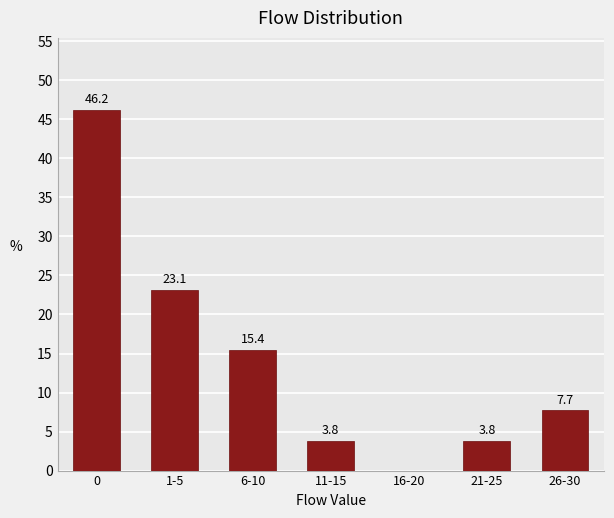

Reading right to left, extract all data points from this chart.

26-30=7.7	21-25=3.8	16-20=0.0	11-15=3.8	6-10=15.4	1-5=23.1	0=46.2